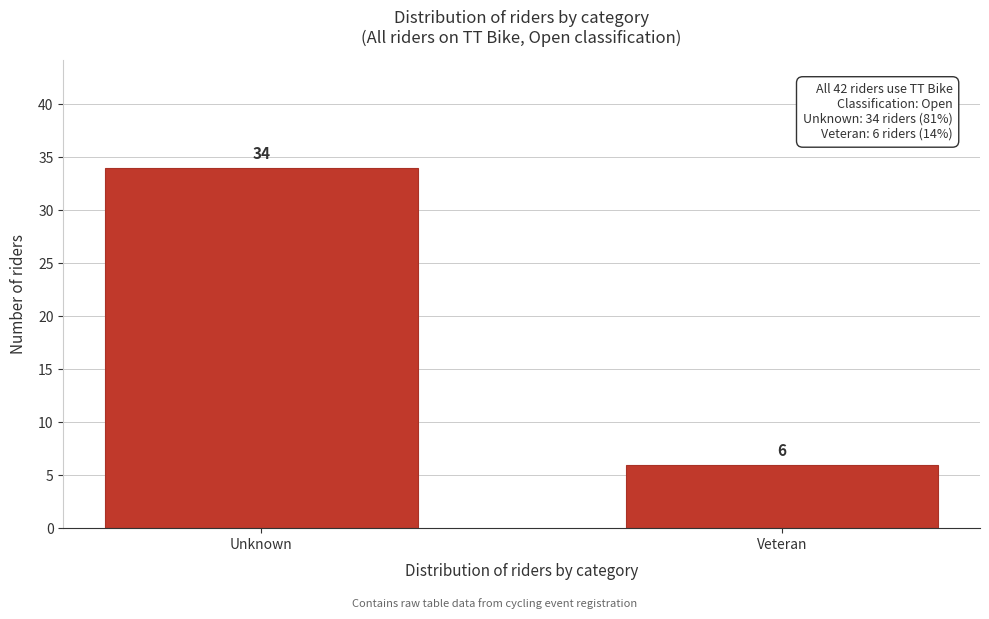

Reading left to right, transcribe all the data shown in this chart.

34	6